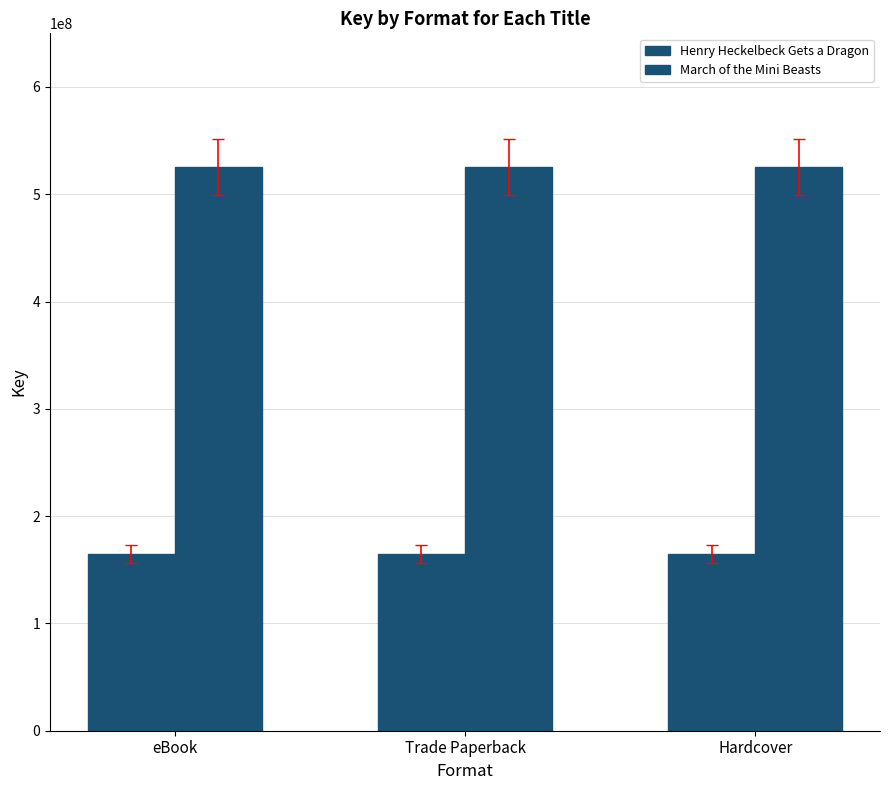

How many bars are there in each group?

2